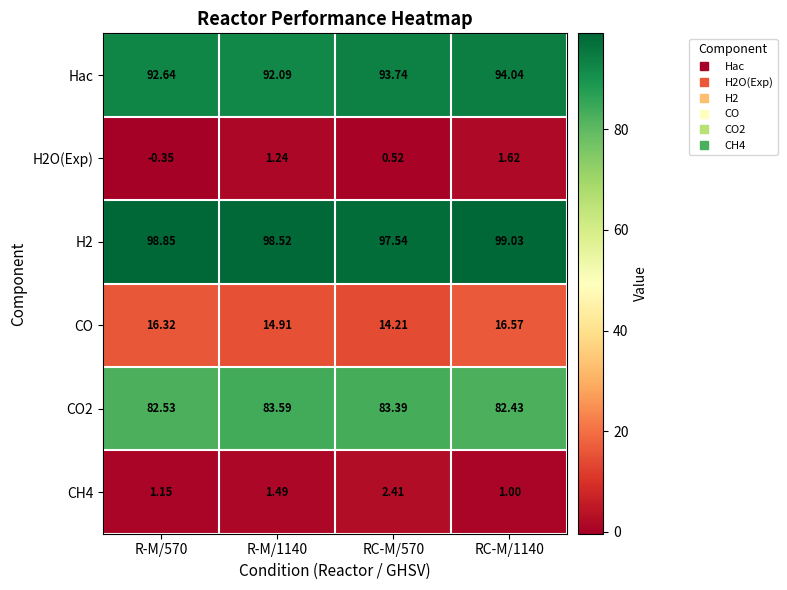

Which series changed the most between R-M/1140 and RC-M/1140?

Hac